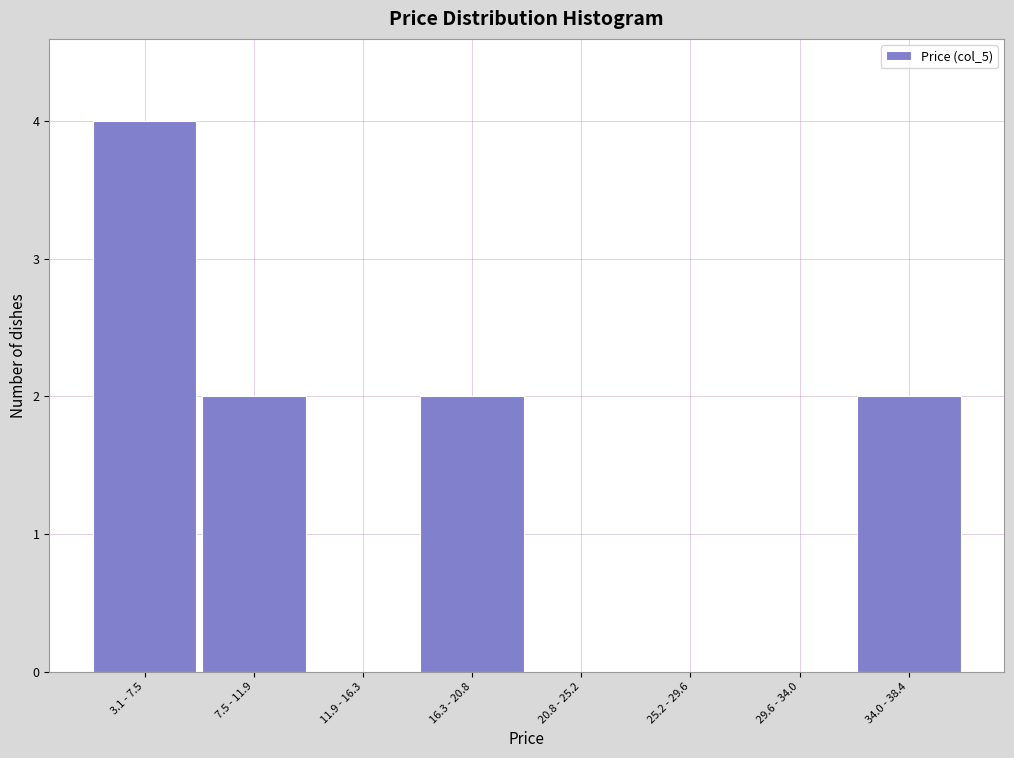

Reading left to right, list all the values displayed in this chart.

3.1 - 7.5=4	7.5 - 11.9=2	11.9 - 16.3=0	16.3 - 20.8=2	20.8 - 25.2=0	25.2 - 29.6=0	29.6 - 34.0=0	34.0 - 38.4=2